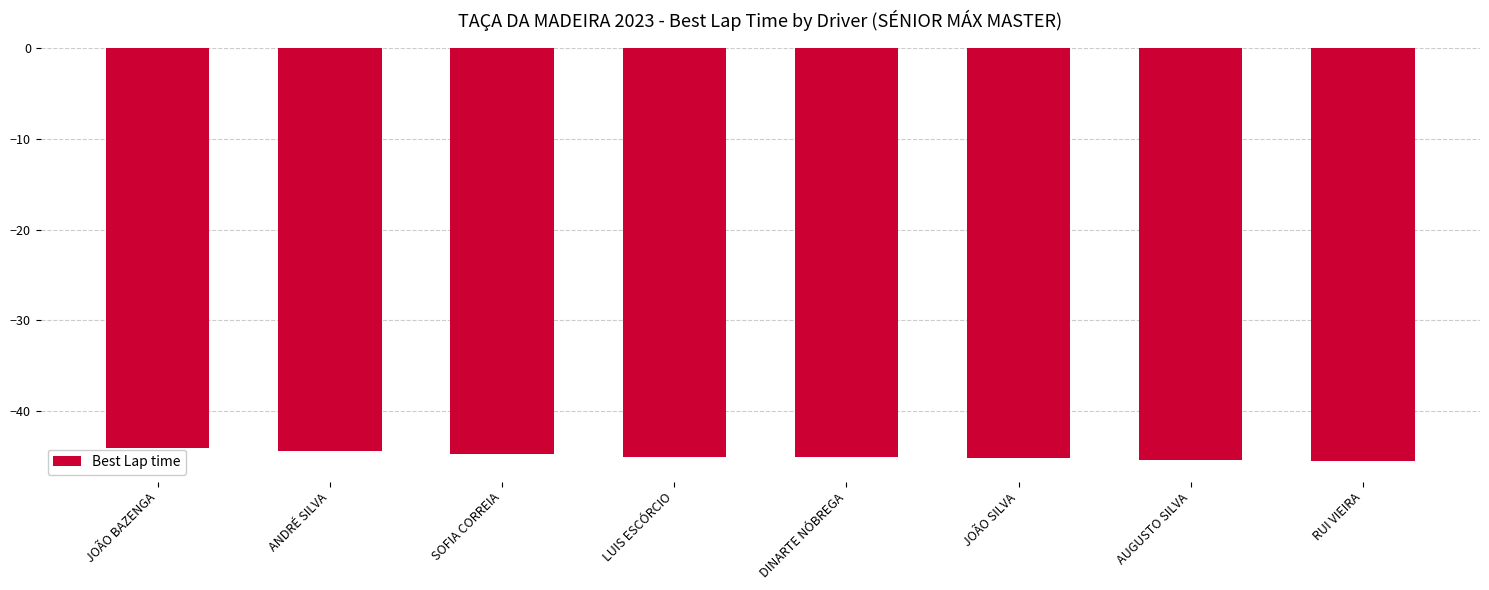

Are the bars horizontal?

No